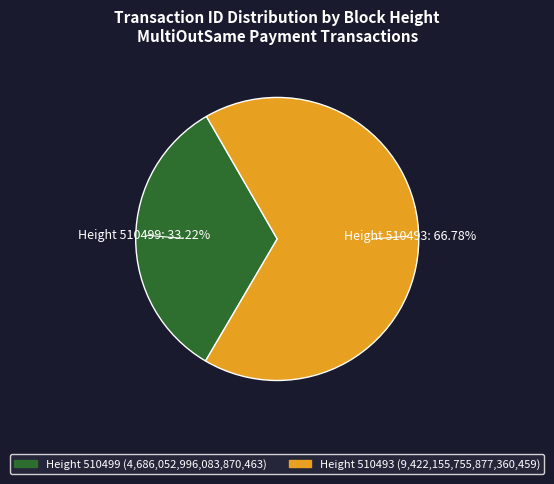

Is there a majority slice in this chart?

Yes